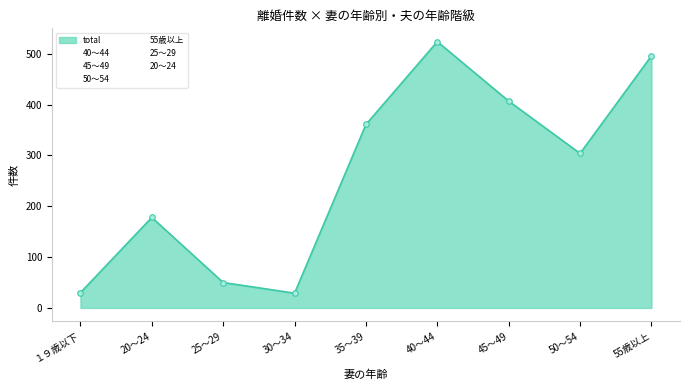

Where is 45～49 nearest to the value 86?

35～39